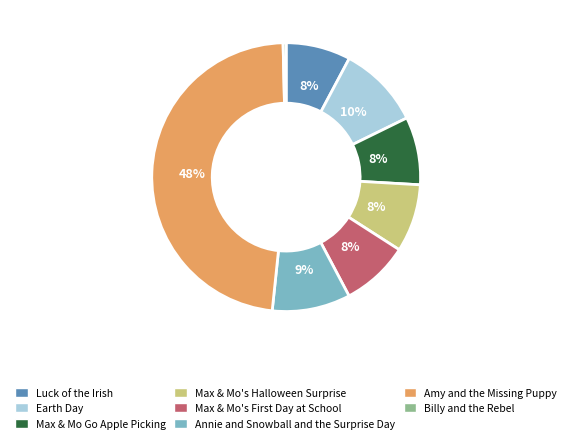

How many segments does this pie chart have?

8